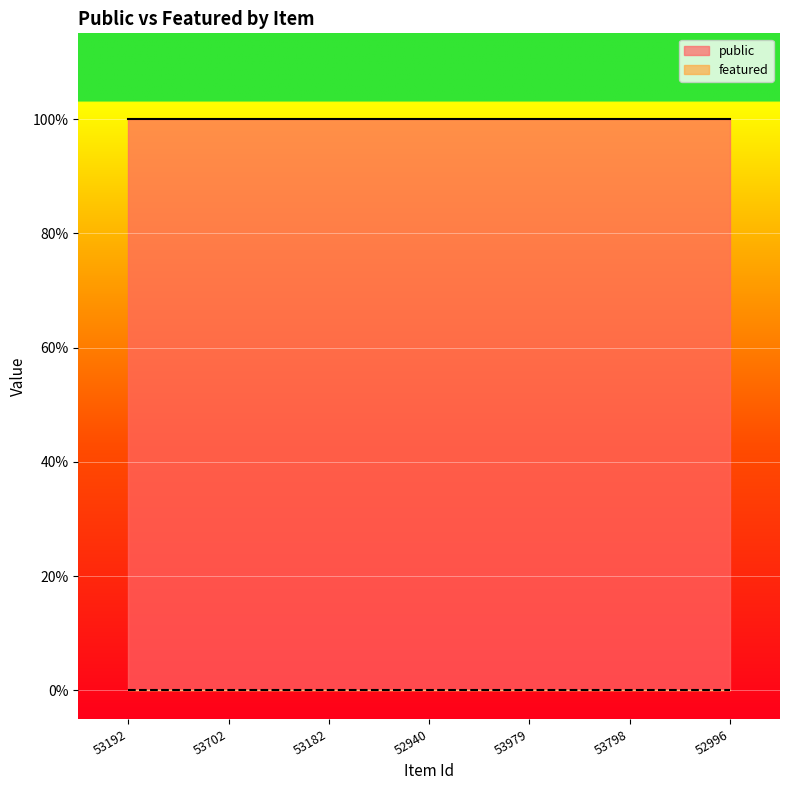

Which series has the largest total across all categories?

public